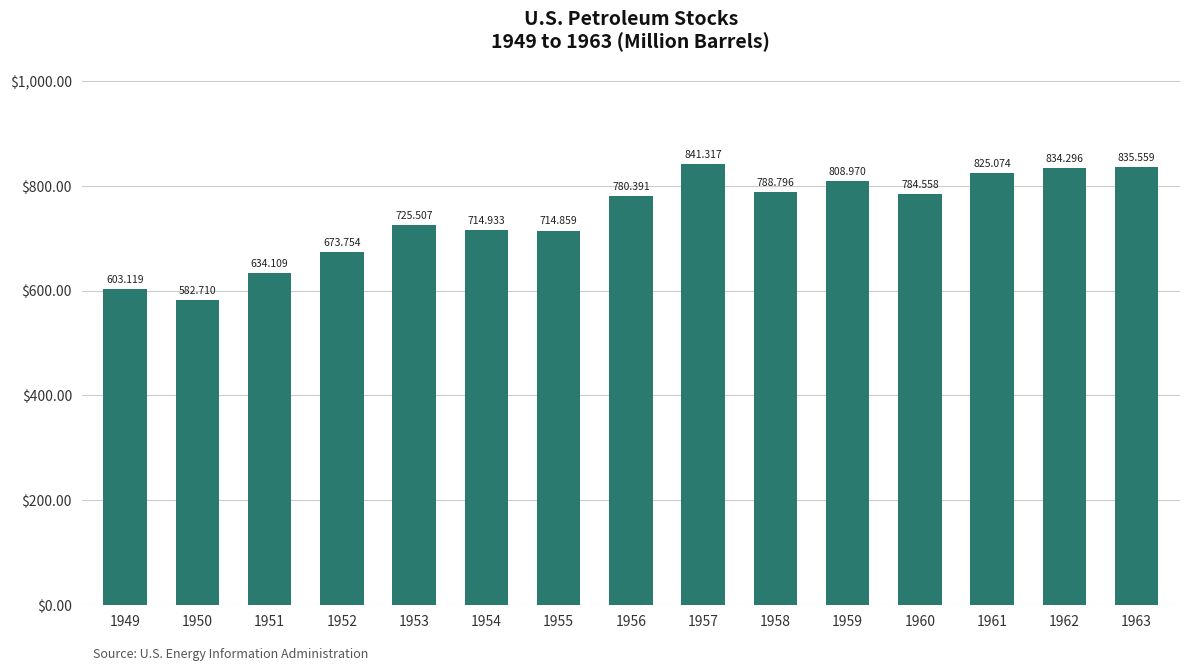

Rank the categories by value from lowest to highest.

1950, 1949, 1951, 1952, 1955, 1954, 1953, 1956, 1960, 1958, 1959, 1961, 1962, 1963, 1957